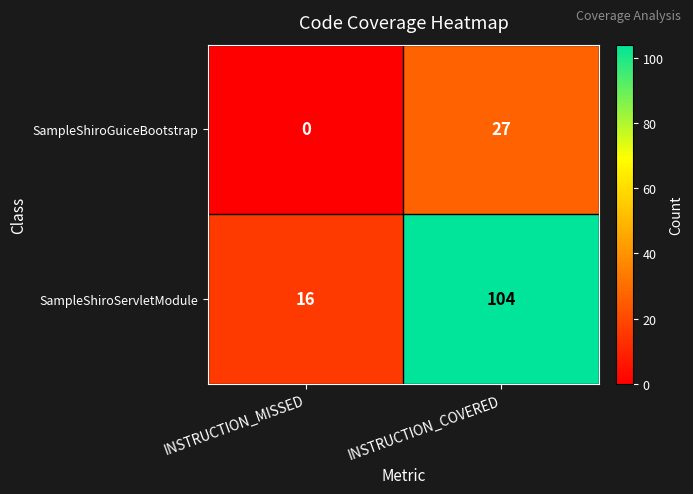

What is the difference between the highest and lowest values at INSTRUCTION_MISSED?

16